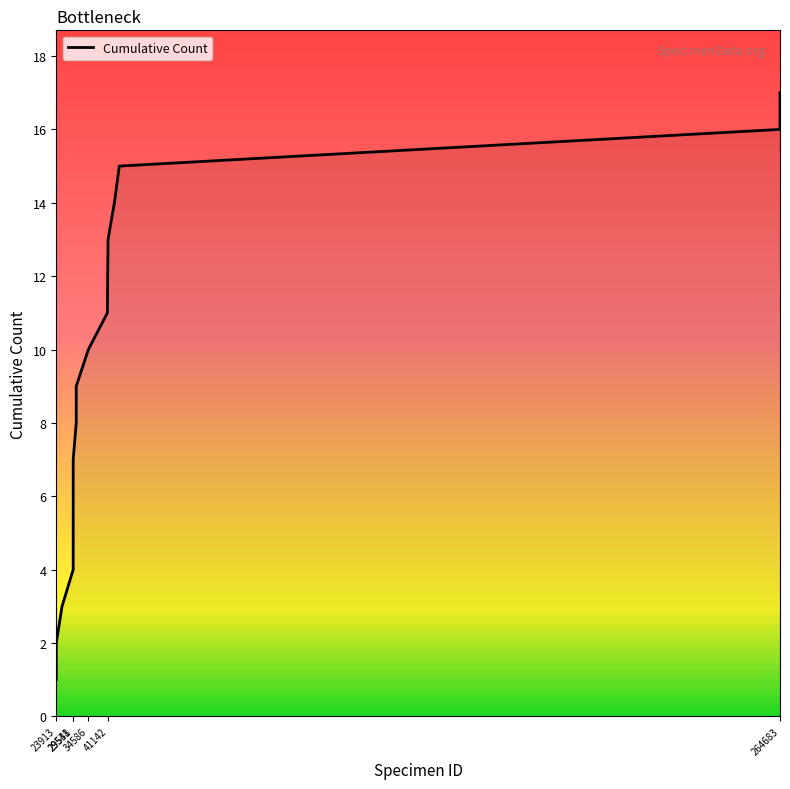

What is the greatest value displayed?

17